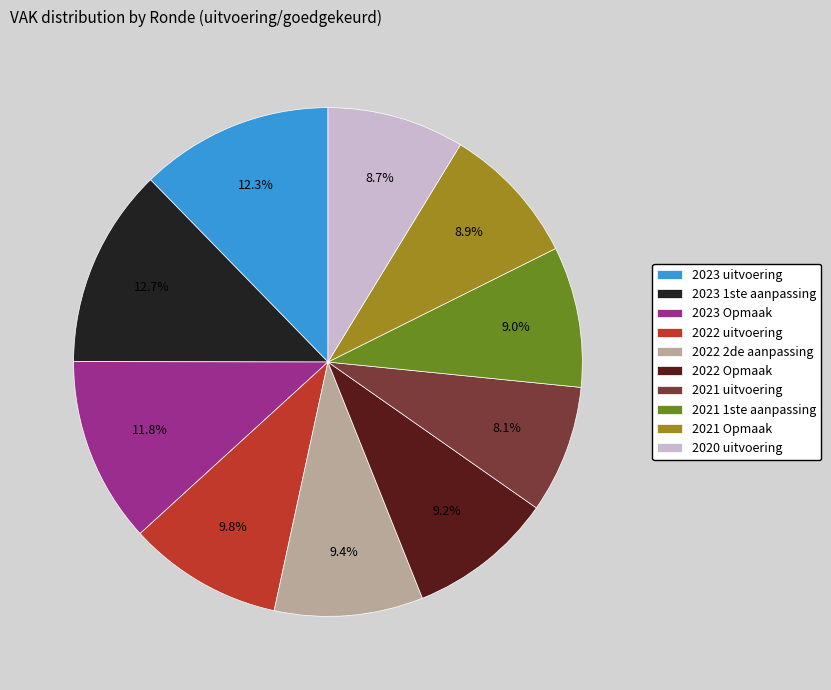

How many slices are in this pie chart?

10